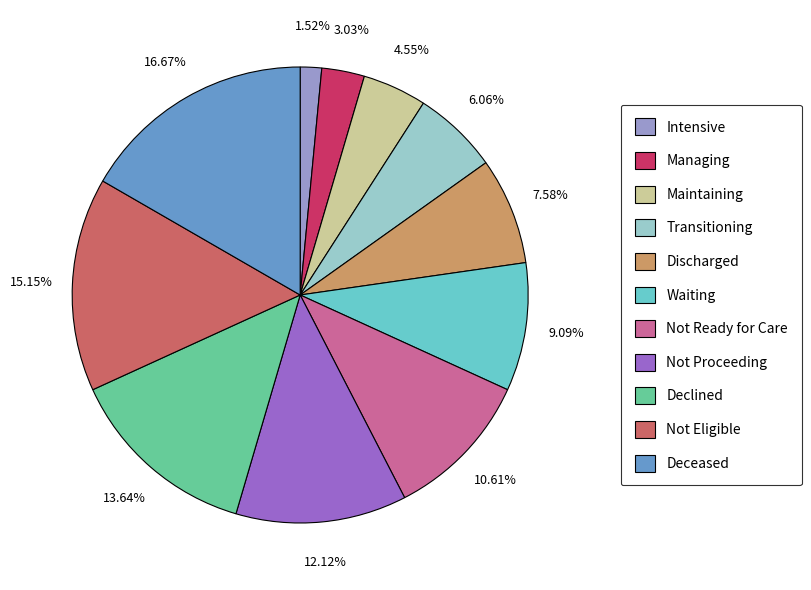

True or false: Not Proceeding accounts for 23% of the total.

False